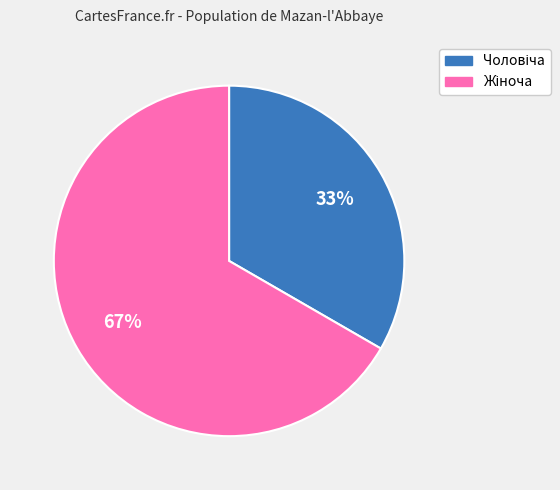

Is there any slice that represents more than half of the pie?

Yes